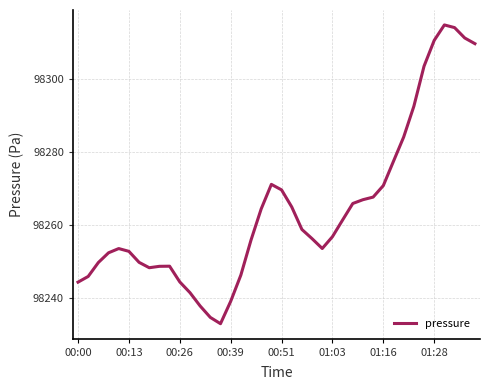

What is the difference between the second highest and minimum values?

81.3